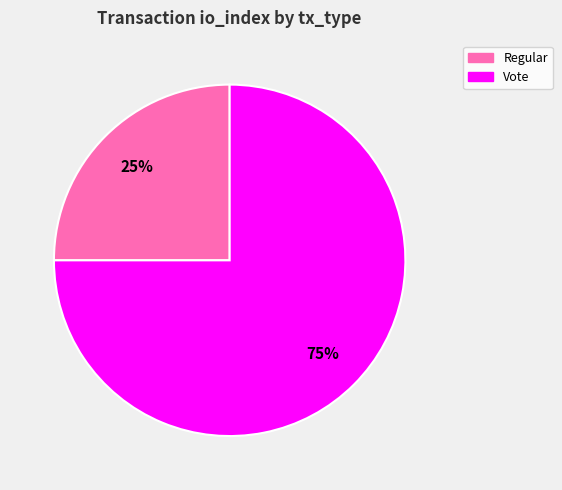

To the nearest percent, what is the difference between the largest and smallest slice percentages?

50%